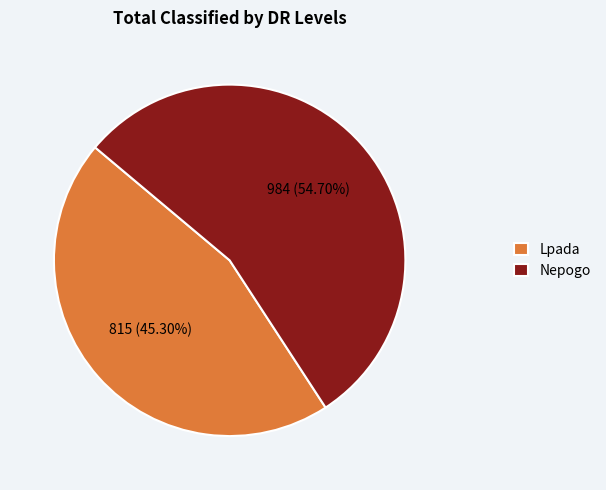

To the nearest percent, what is the difference between the Nepogo and Lpada slice percentages?

9%